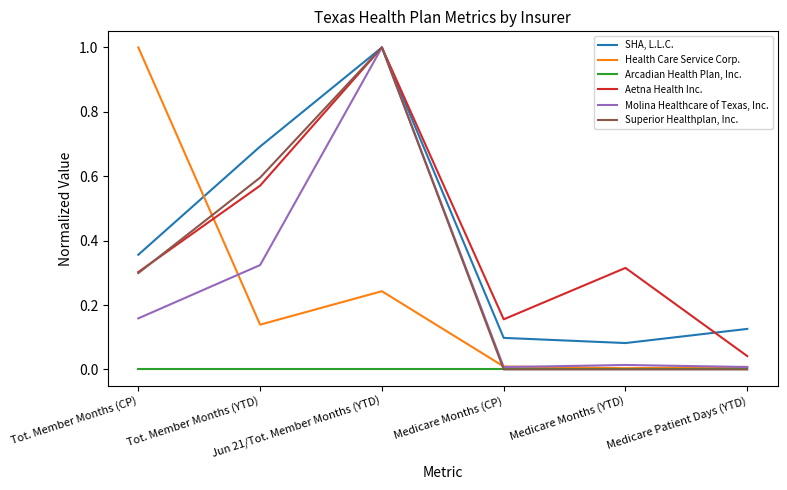

What position from the right is Jun 21/Tot. Member Months (YTD)?

4